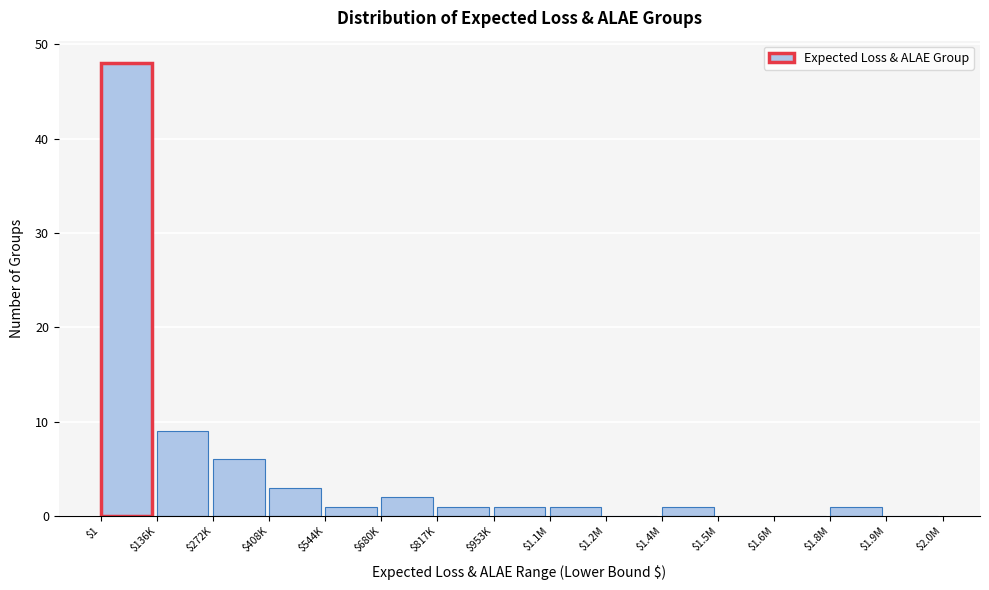

True or false: the data shows 3 at $408K.

True